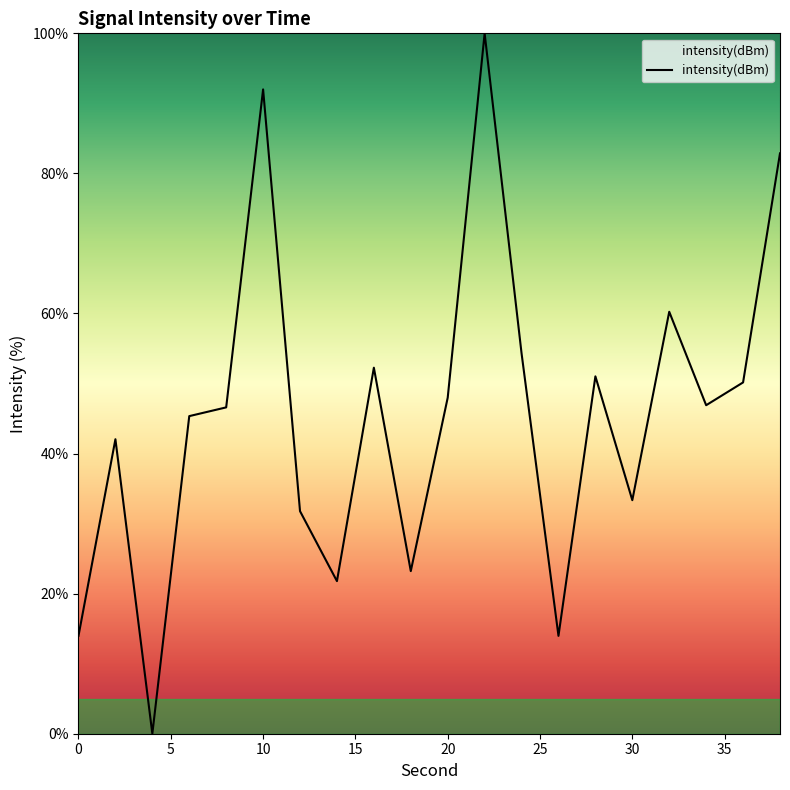

How many lines are shown in the chart?

1